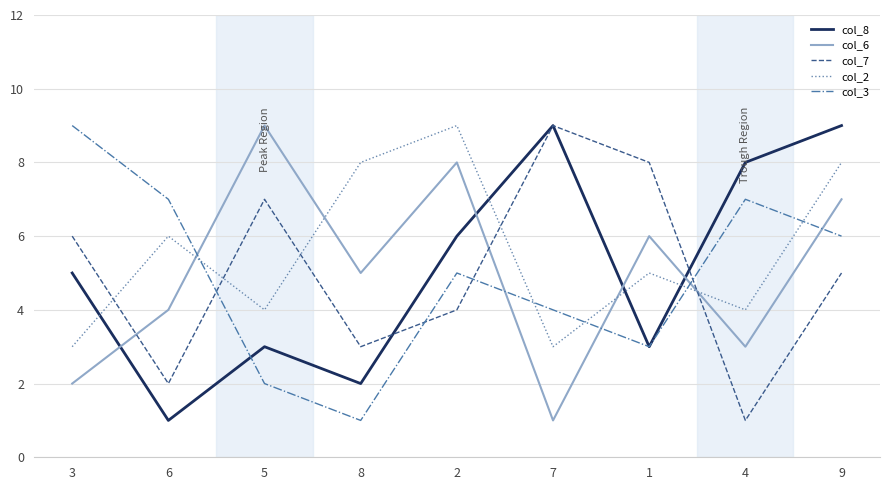

Reading right to left, transcribe all the data shown in this chart.

col_8: 9=9	4=8	1=3	7=9	2=6	8=2	5=3	6=1	3=5
col_6: 9=7	4=3	1=6	7=1	2=8	8=5	5=9	6=4	3=2
col_7: 9=5	4=1	1=8	7=9	2=4	8=3	5=7	6=2	3=6
col_2: 9=8	4=4	1=5	7=3	2=9	8=8	5=4	6=6	3=3
col_3: 9=6	4=7	1=3	7=4	2=5	8=1	5=2	6=7	3=9